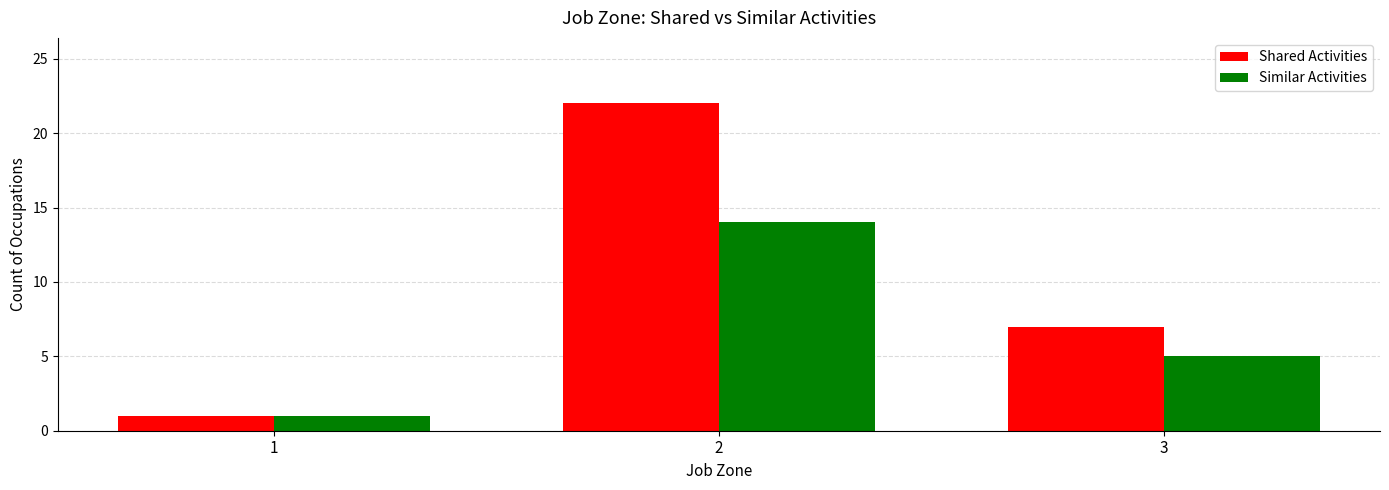

Which category has the lowest value in the Shared Activities series?

1